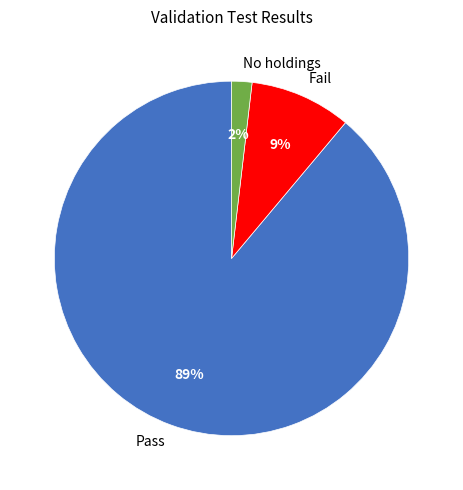

To the nearest percent, what portion does Fail represent?

9%